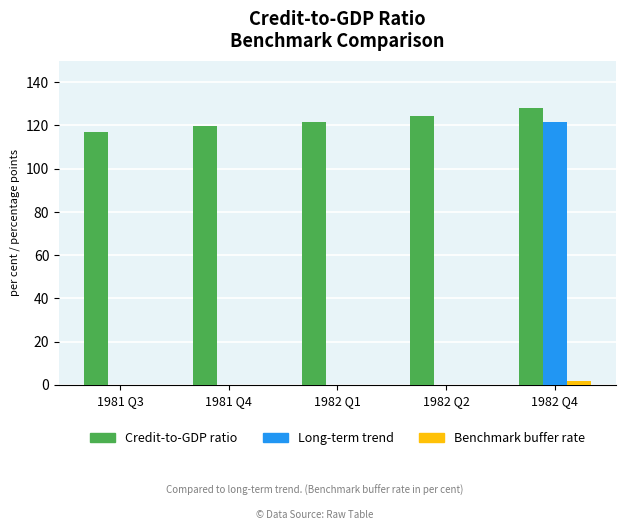

Is the value of Credit-to-GDP ratio at 1981 Q3 greater than the value of Long-term trend at 1982 Q1?

Yes